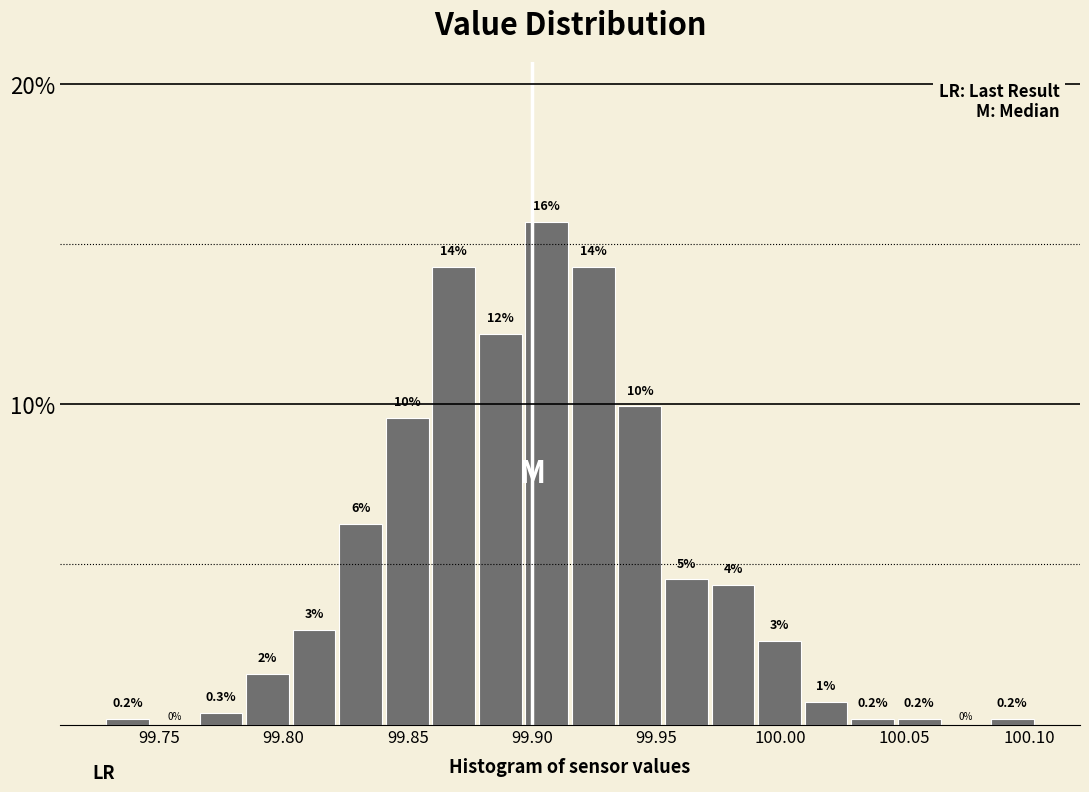

Read against the x-axis, roughly where is the centre of the tallest bar?

99.905